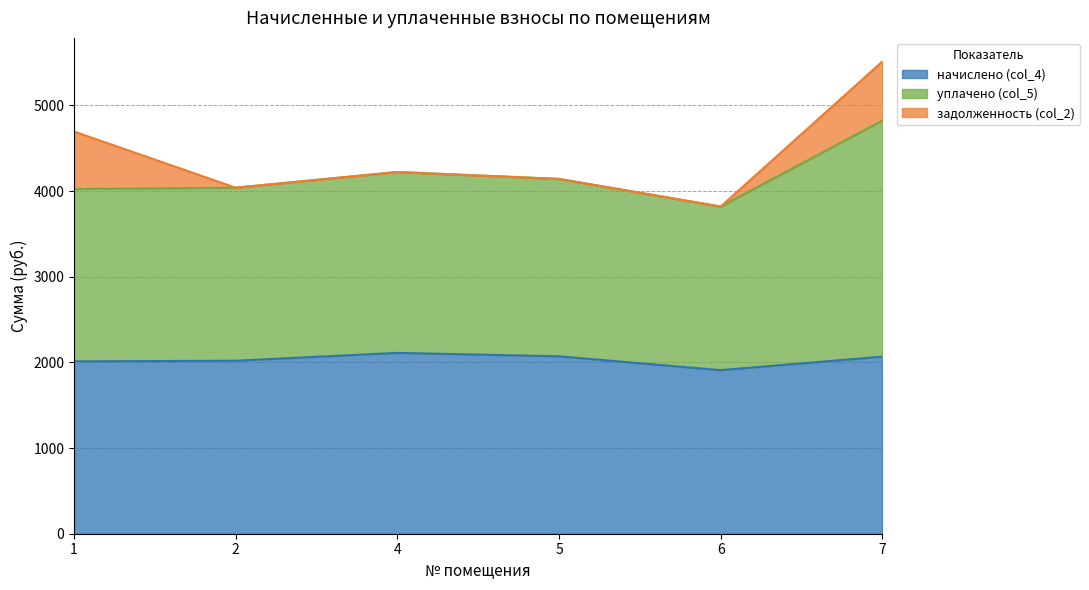

What is the difference between the maximum and minimum values in the начислено (col_4) series?

201.6